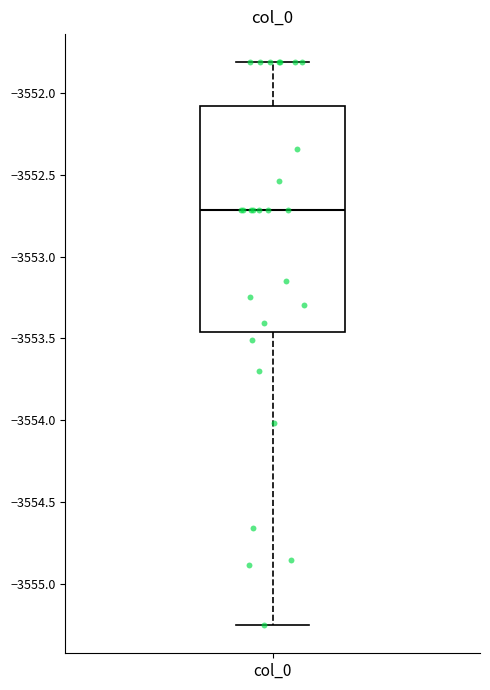

Read this box plot against the y-axis: the position of the median line, the range covered by the box, and the ends of both whiskers. The values are not printed on the chart, so give them approximately, as read against the axis.

median -3552.70, box -3553.45 to -3552.10, whiskers -3555.25 to -3551.80